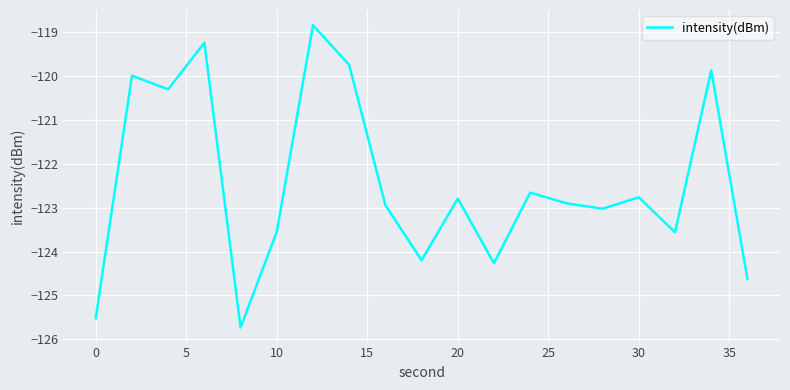

What is the average value?

-122.4